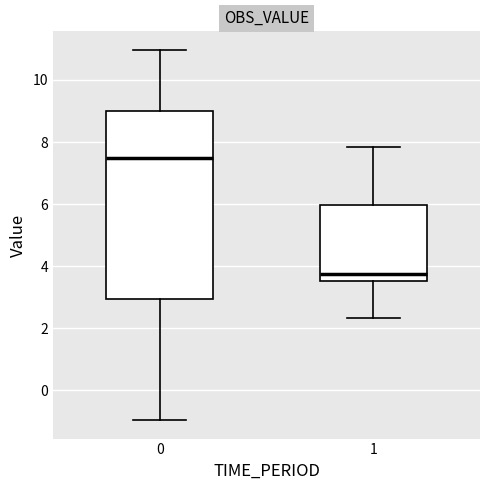

Reading left to right, read every box against the y-axis: the position of its median line, the range the box covers, and the ends of its whiskers. The values are not printed on the chart, so give them approximately, as read against the axis.

0: median 7.6, box 3.0 to 9.0, whiskers -1.0 to 11.0
1: median 3.8, box 3.6 to 6.0, whiskers 2.4 to 7.8